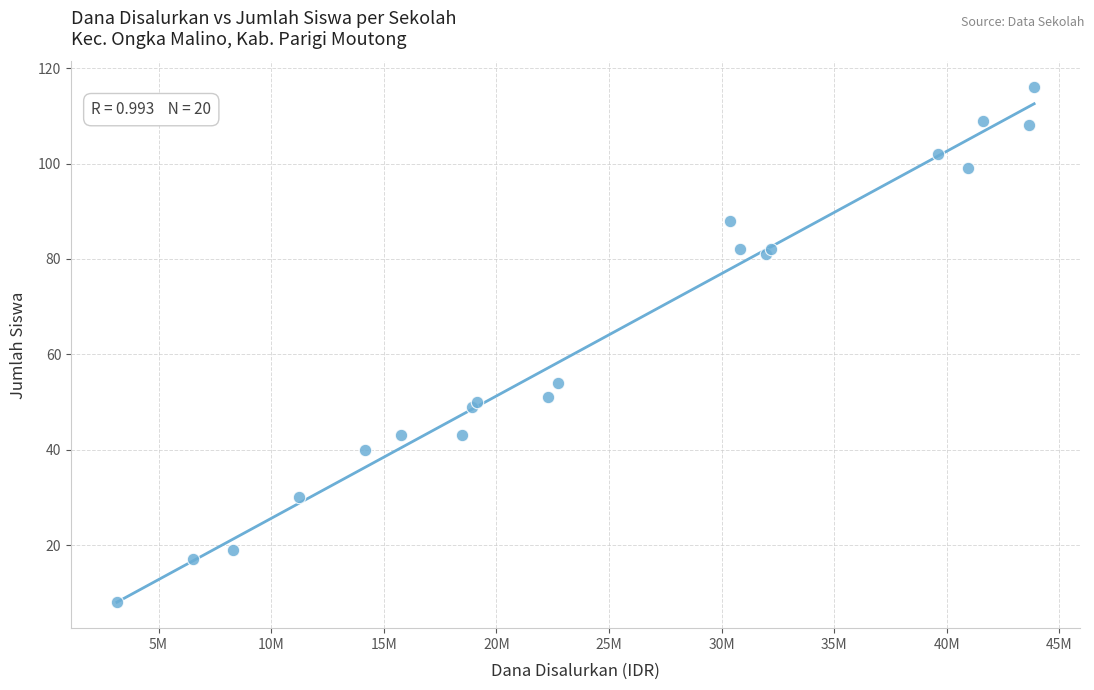

What Y value in the scatter plot is closest to 62?

54